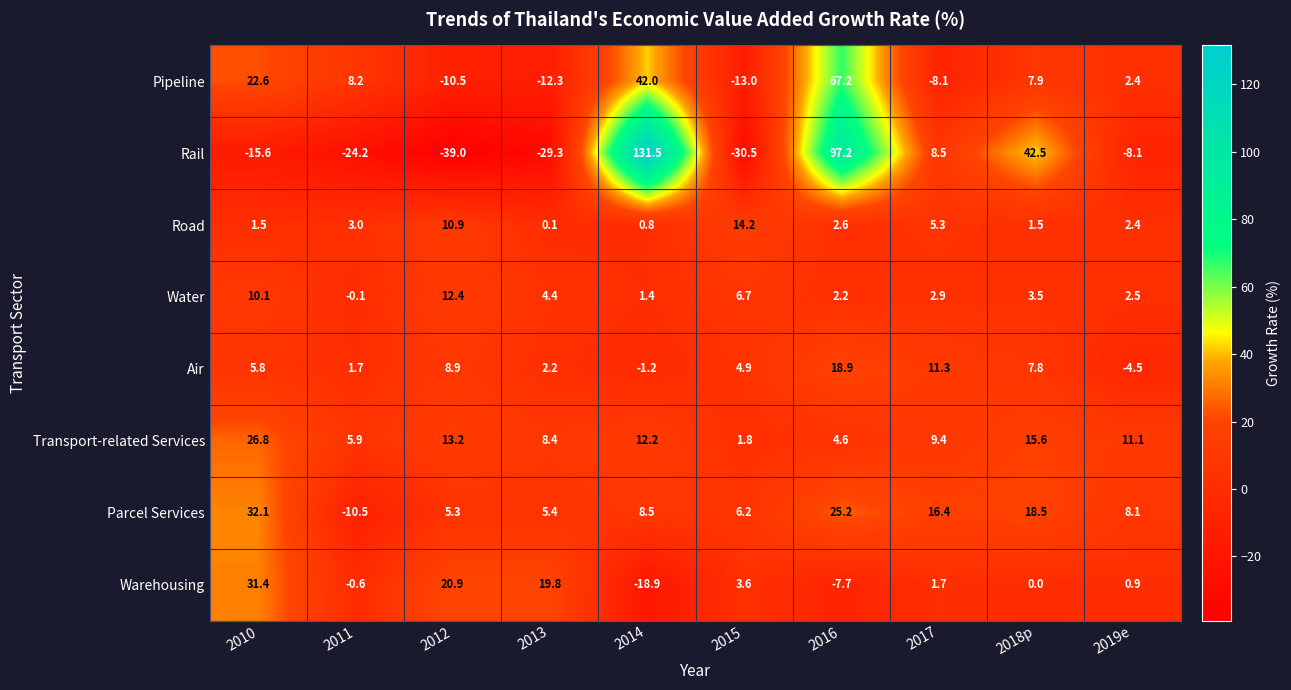

What is the total value across all series at 2012?

22.1